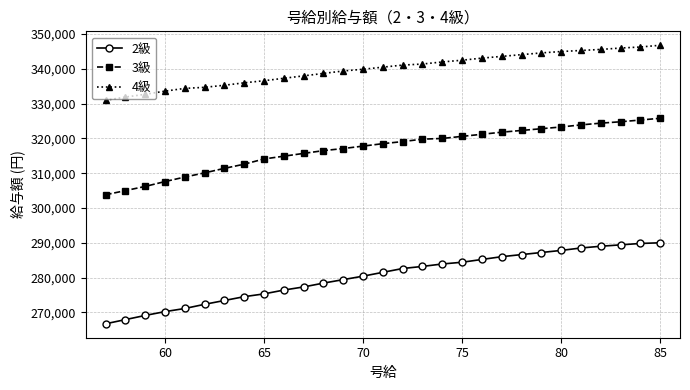

True or false: 2級 and 3級 cross at least once.

False